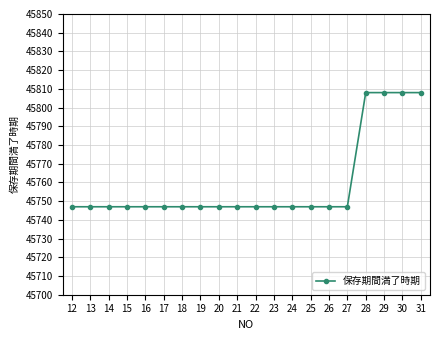

What is the difference between the second highest and minimum values?

61